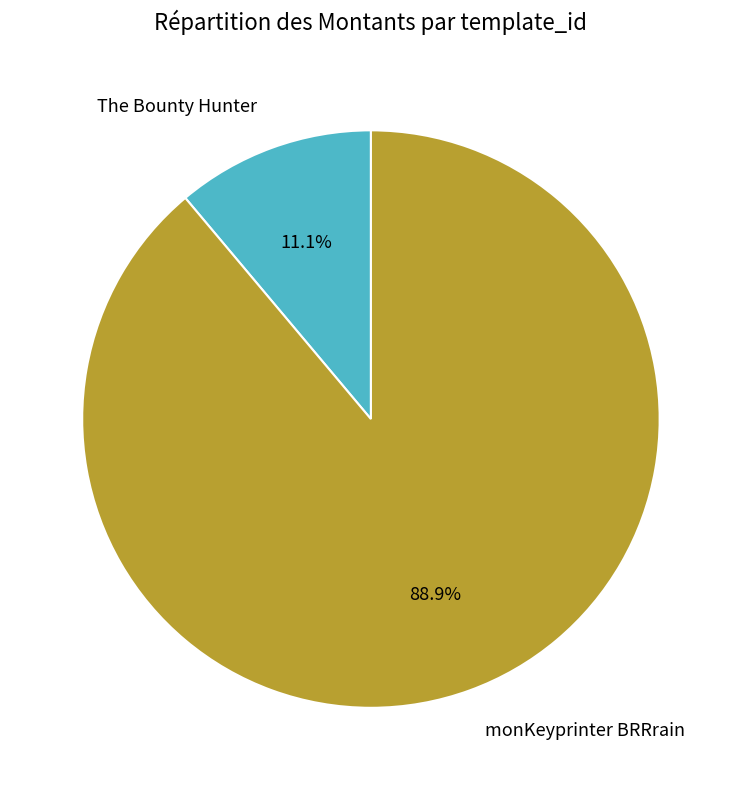

Does The Bounty Hunter account for over 50% of the chart?

No